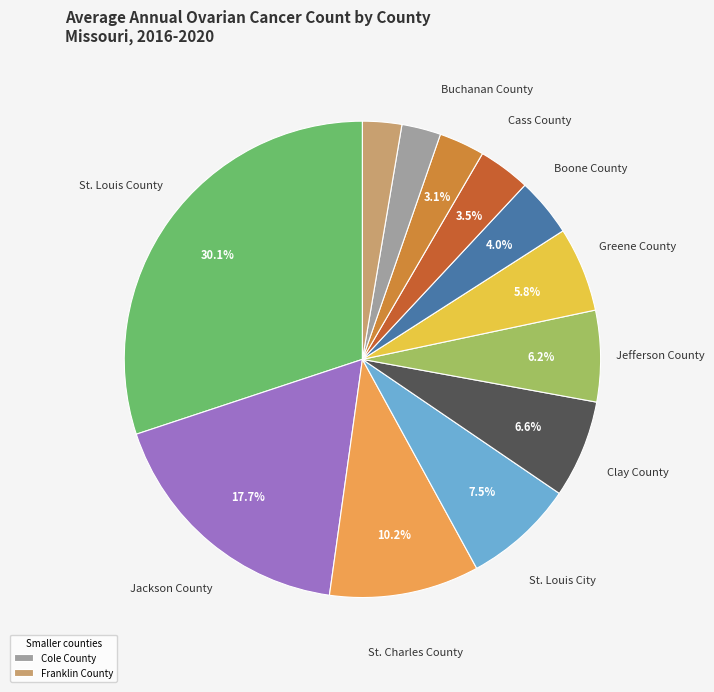

Is there any slice that represents more than half of the pie?

No